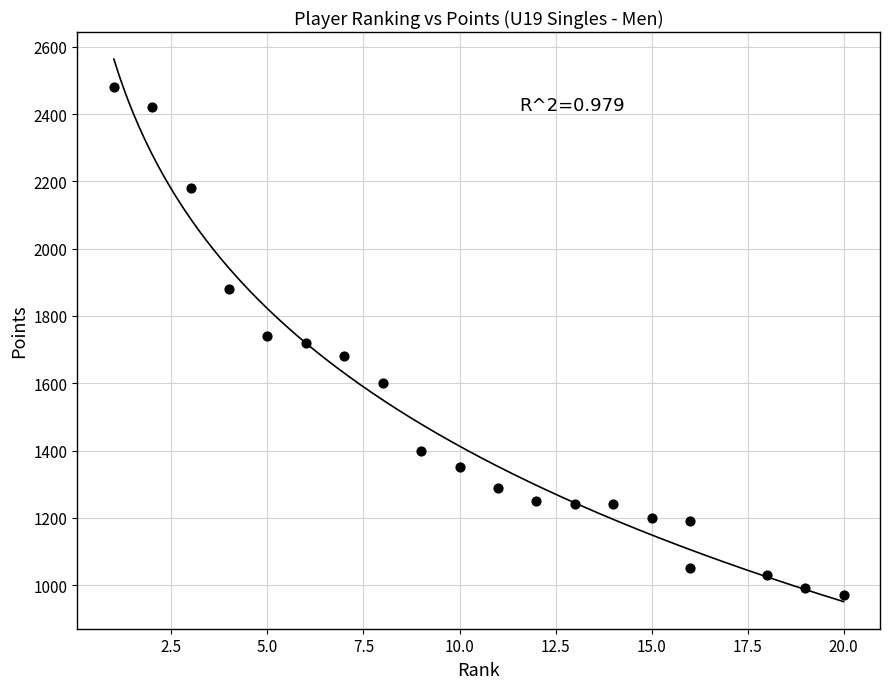

What is the range of X values (max minus min)?

19